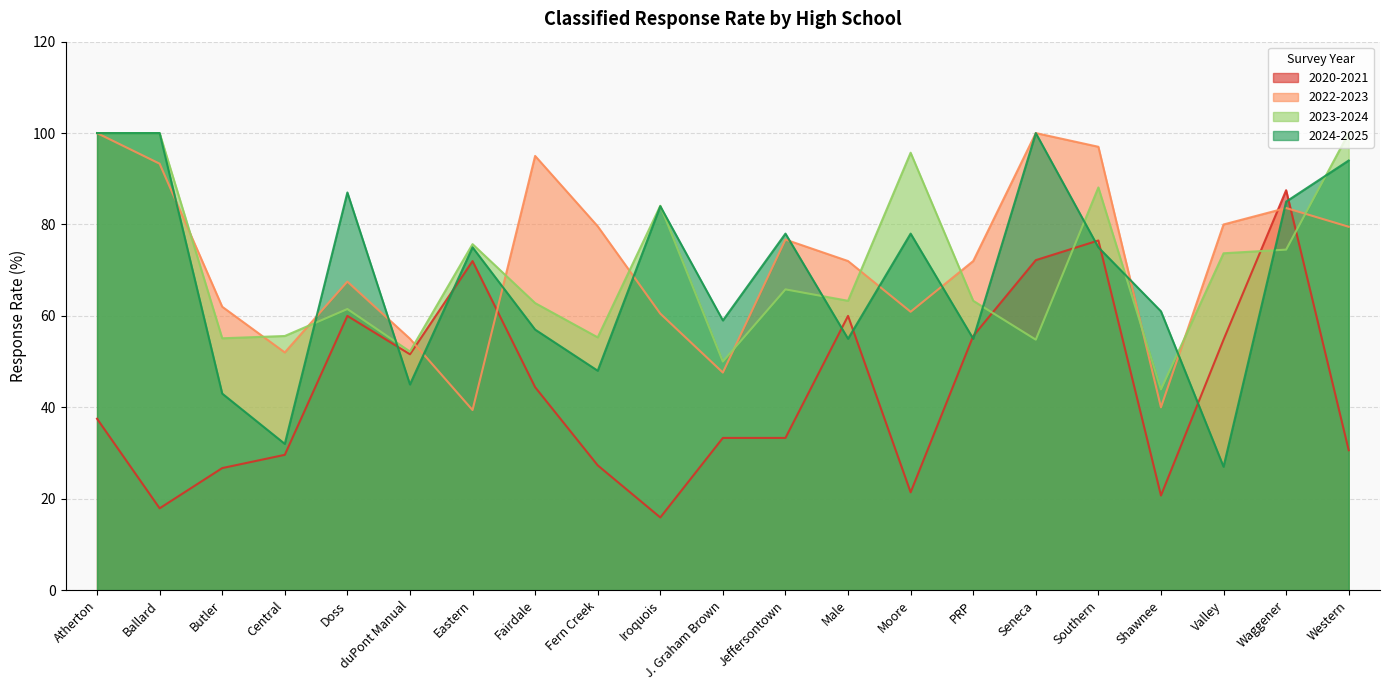

Is the value of 2023-2024 at Jeffersontown greater than the value of 2024-2025 at Fern Creek?

Yes